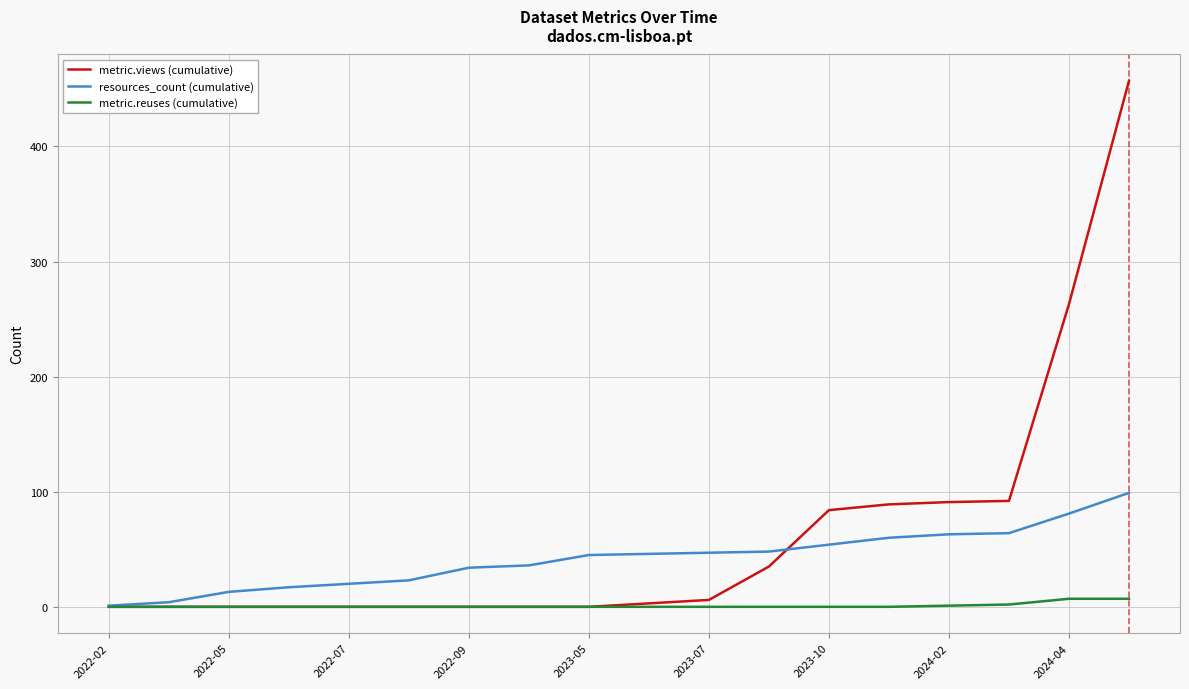

Which series has the largest total across all categories?

metric.views (cumulative)